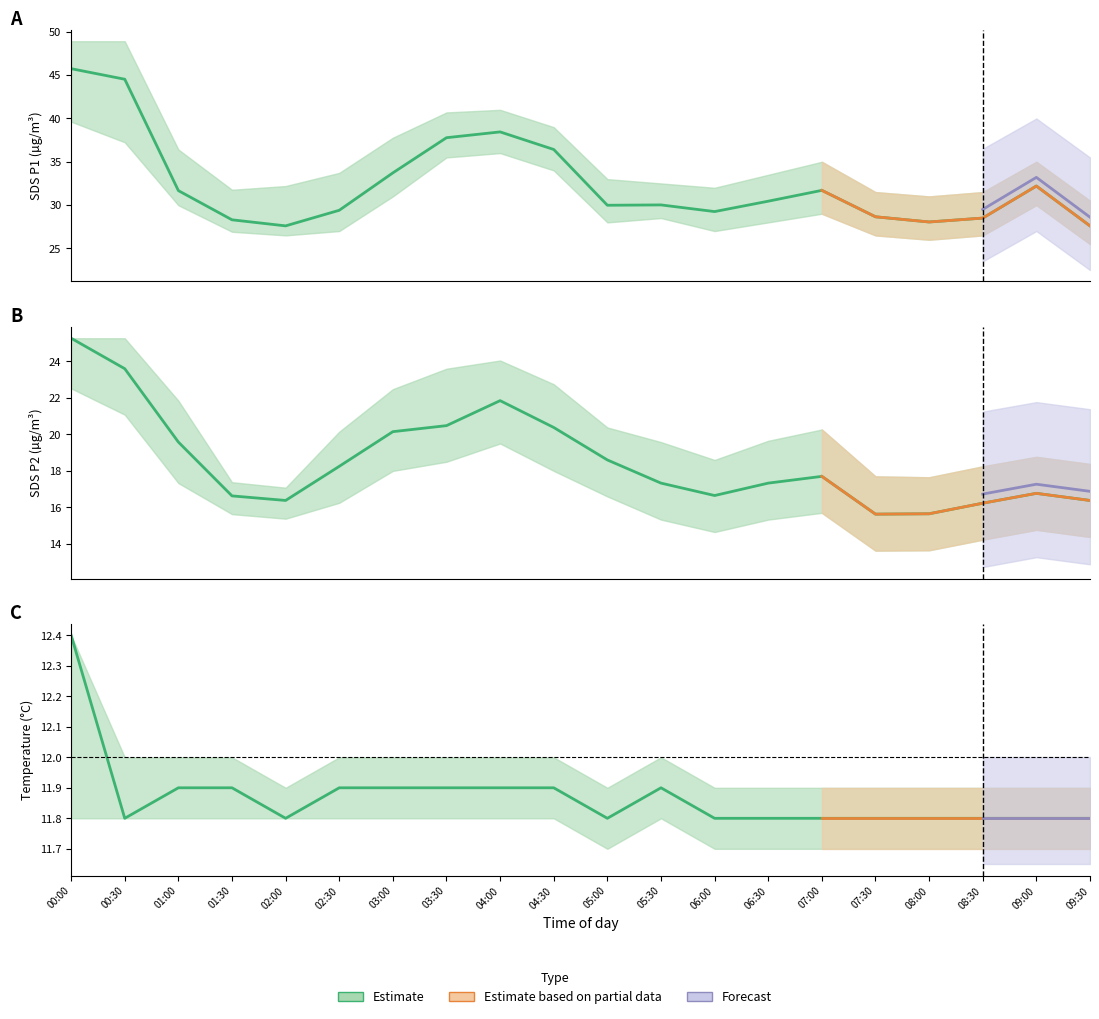

The SDS_P2 series shows 31.1 at 03:00. True or false?

False